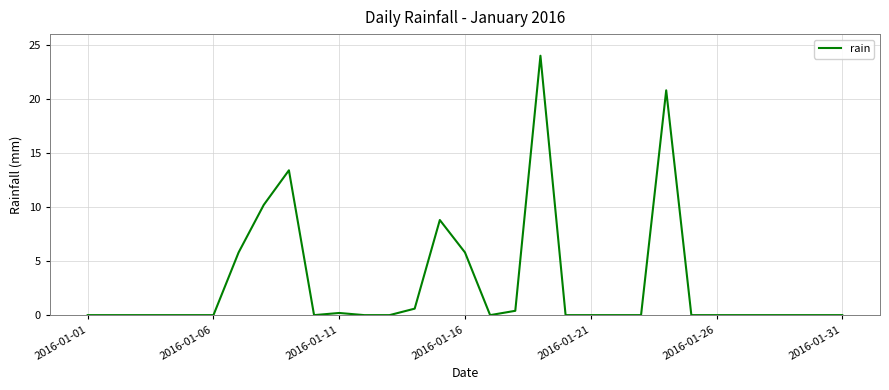

What is the difference between the maximum and minimum values?

24.0